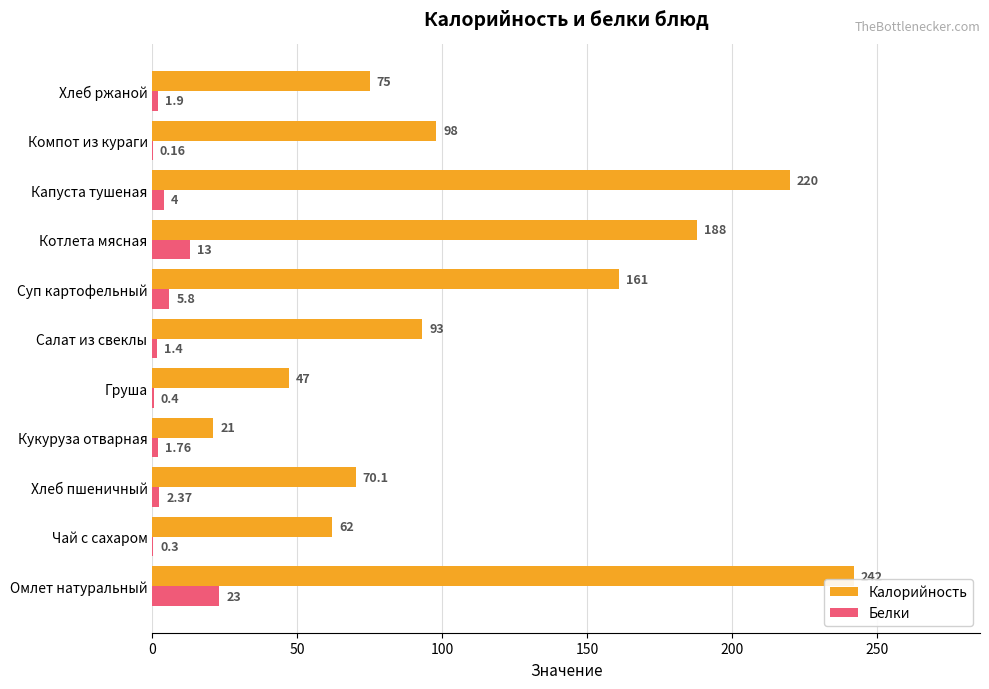

What are all the series names shown in the legend?

Калорийность, Белки